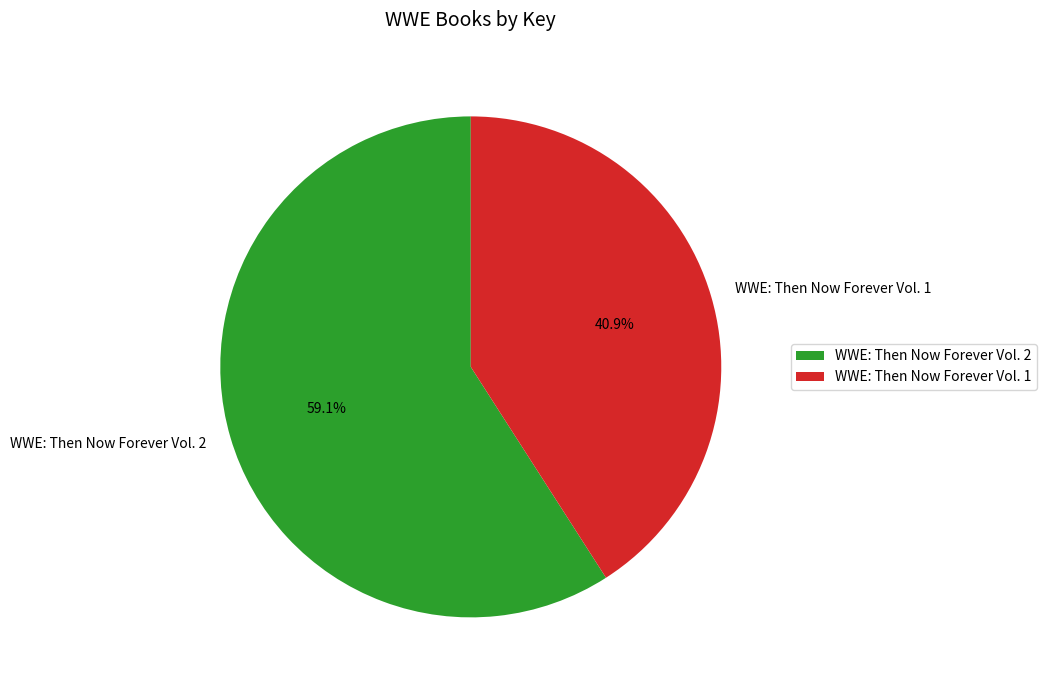

What is the ratio of the value at WWE: Then Now Forever Vol. 2 to the value at WWE: Then Now Forever Vol. 1?

1.4